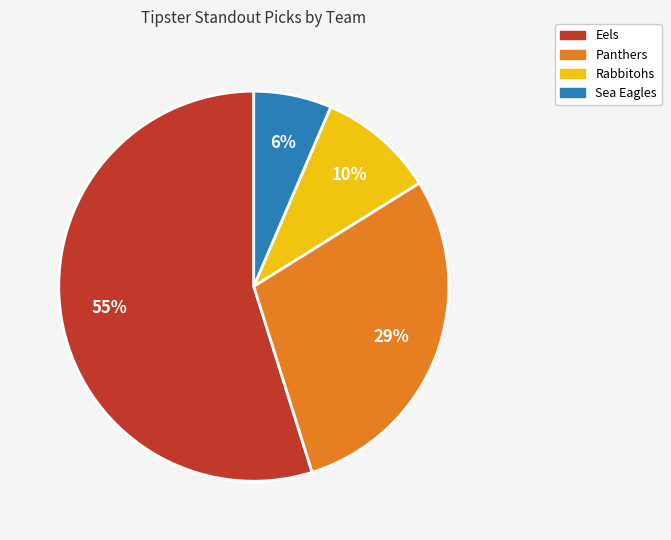

To the nearest percent, what is the average slice percentage?

25%